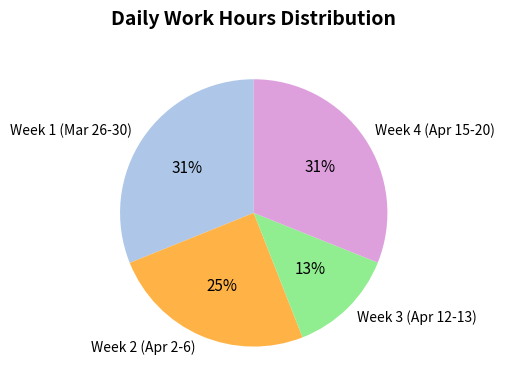

Which category has the smallest portion of the pie?

Week 3 (Apr 12-13)